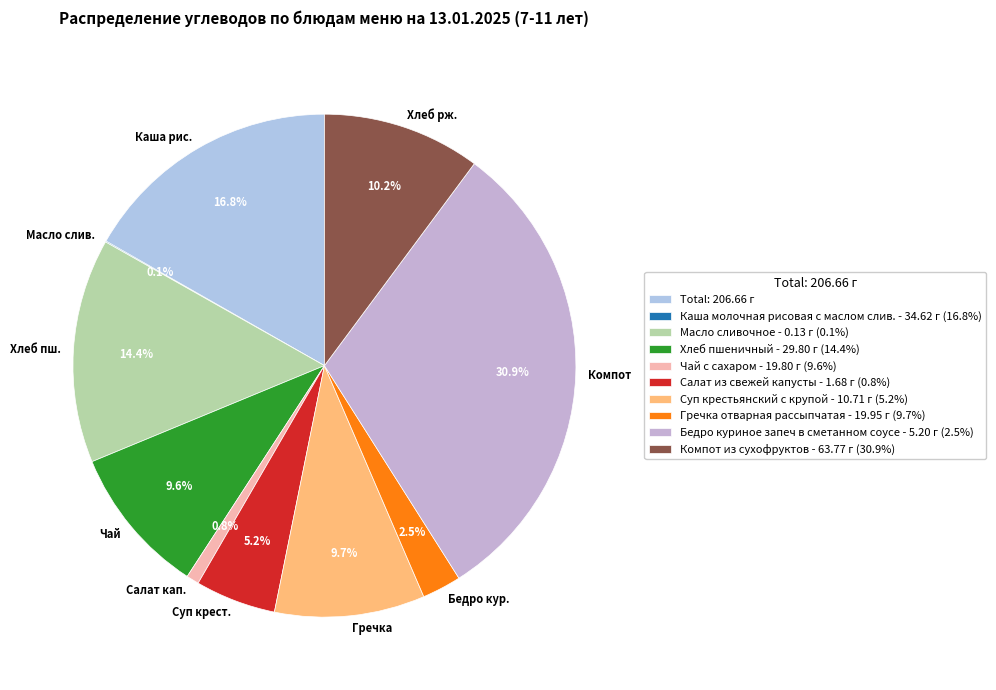

Between Салат кап. and Бедро кур., which is larger?

Бедро кур.